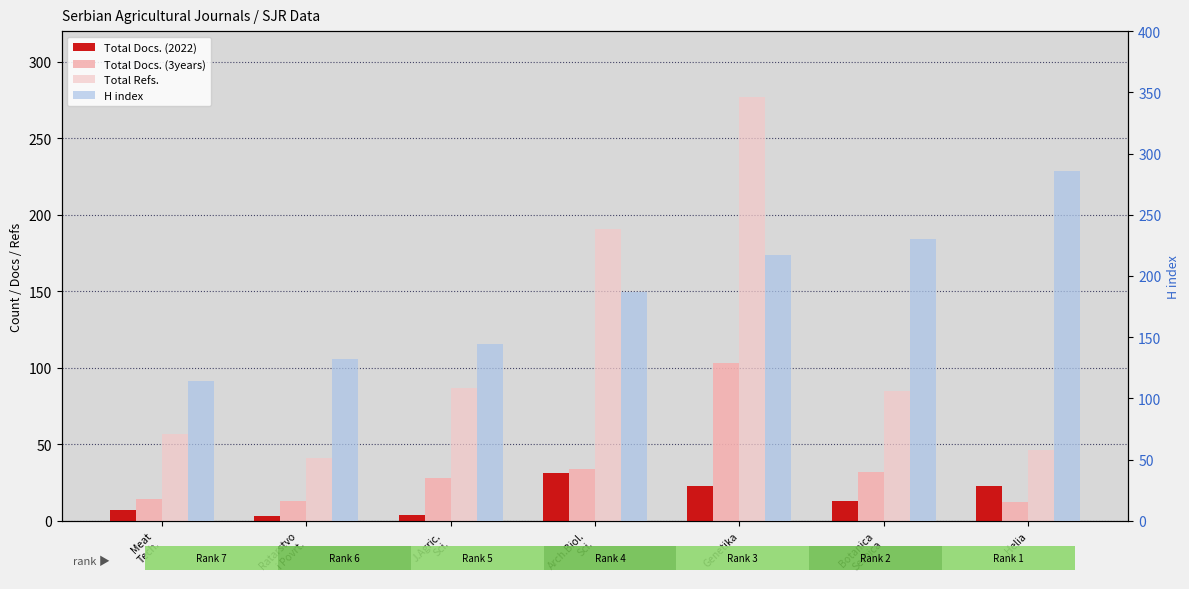

At how many categories does at least one series exceed 222?

3